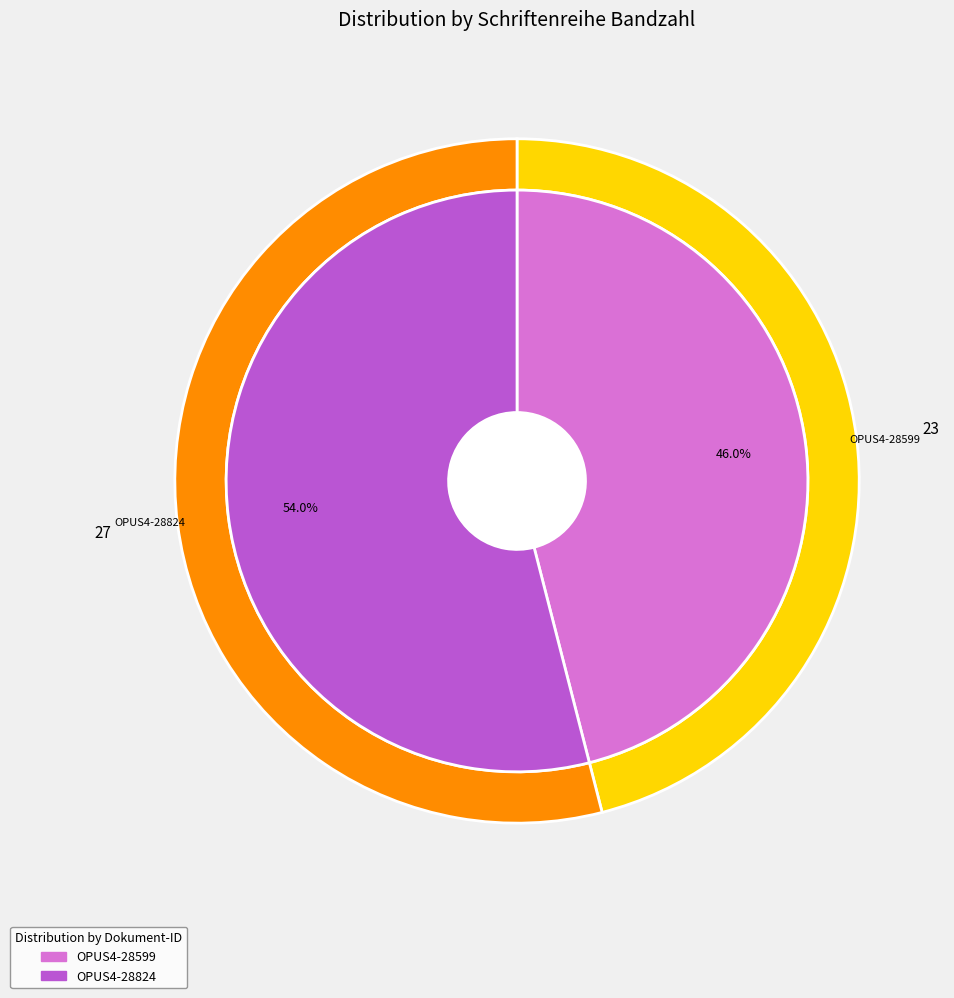

Which slice is the smallest?

OPUS4-28599